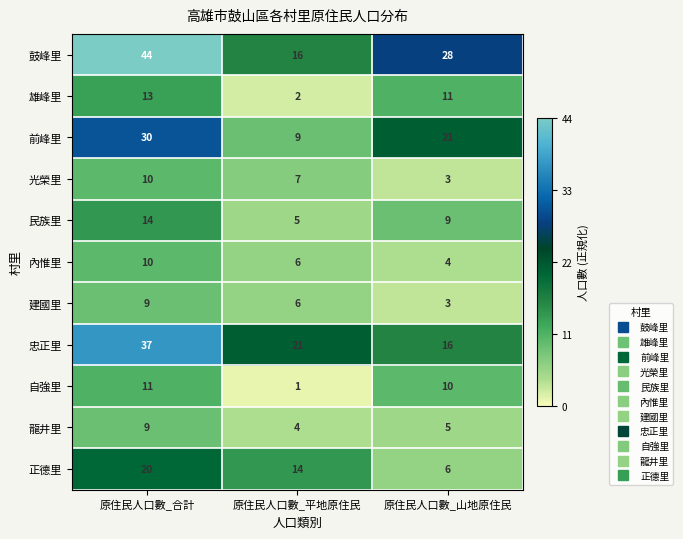

The 民族里 series shows 5 at 原住民人口數_平地原住民. True or false?

True